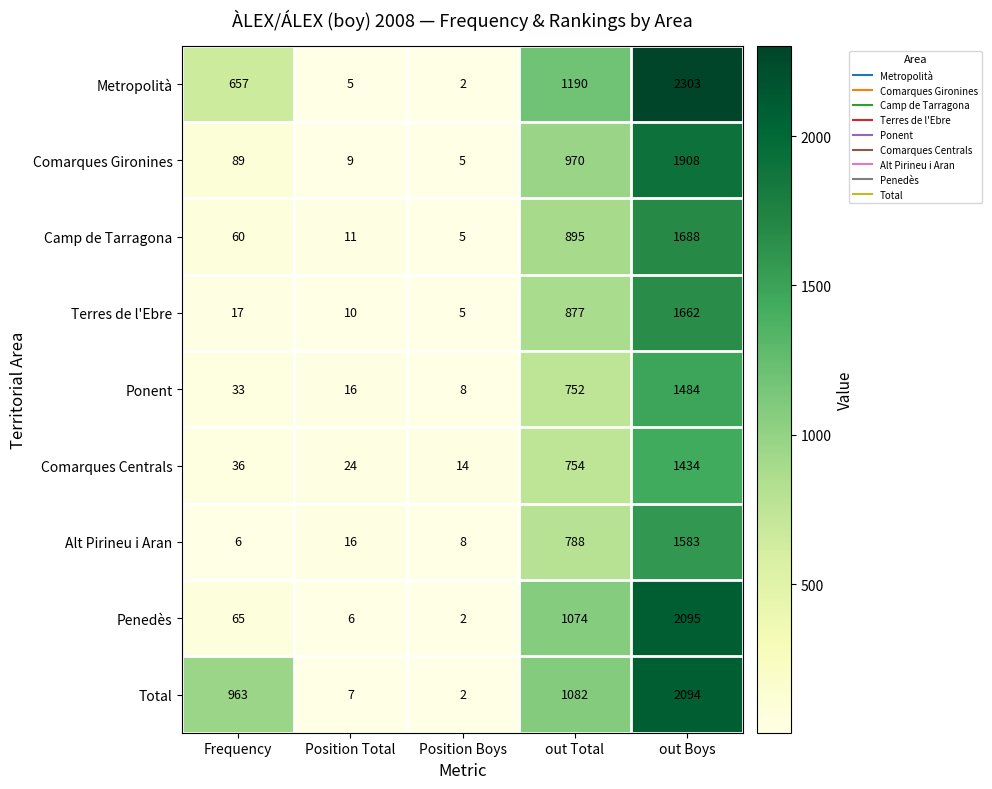

Which label corresponds to the smallest value in the chart?

Position Boys